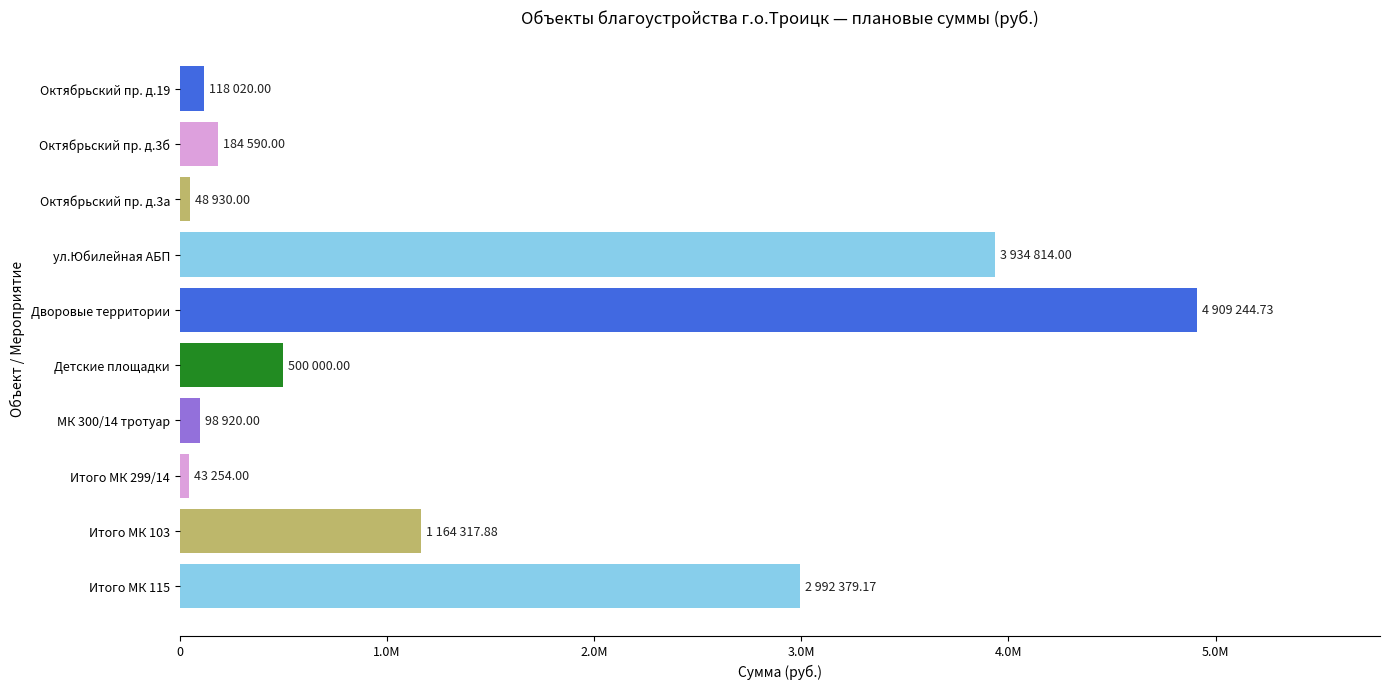

Are the bars horizontal?

Yes